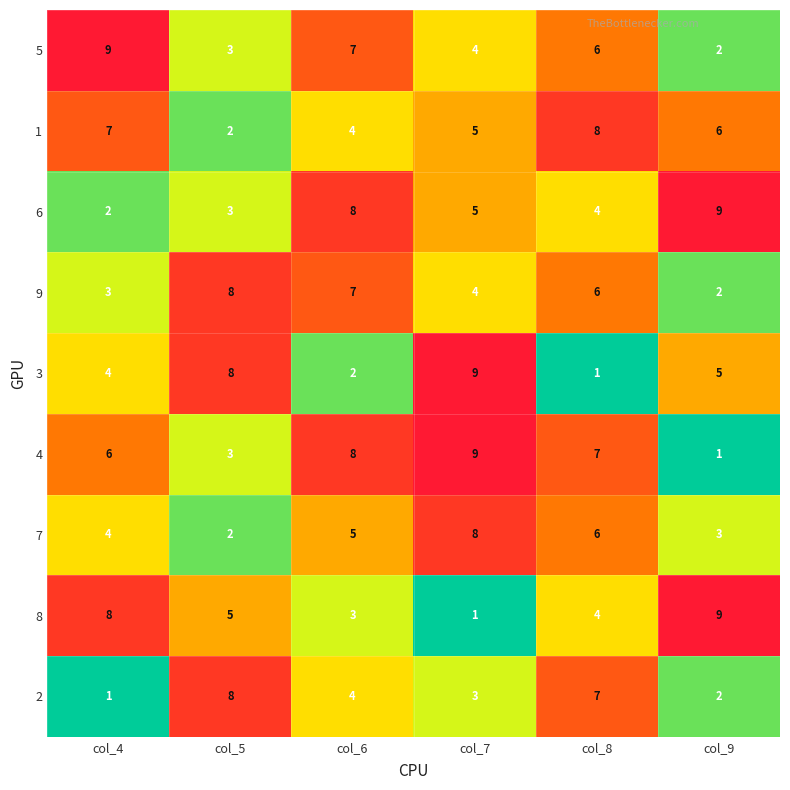

How many 6 values are between 3 and 8?

4